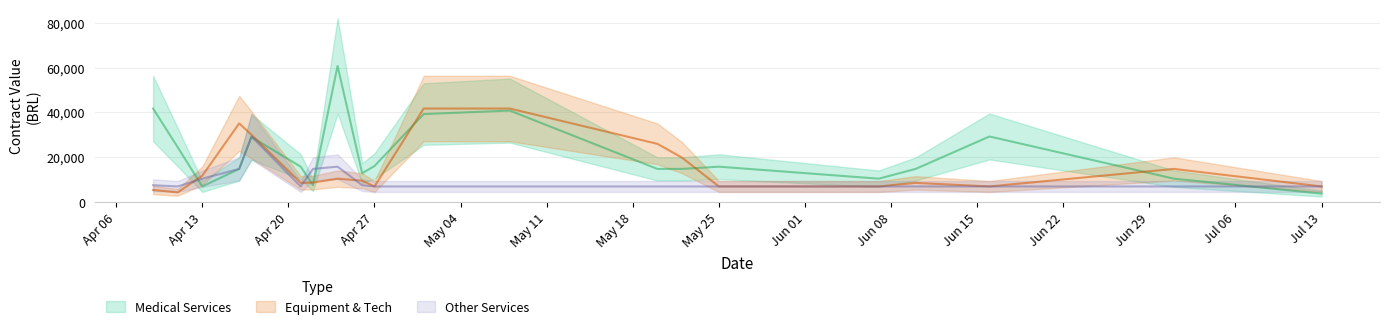

How many lines are shown in the chart?

3